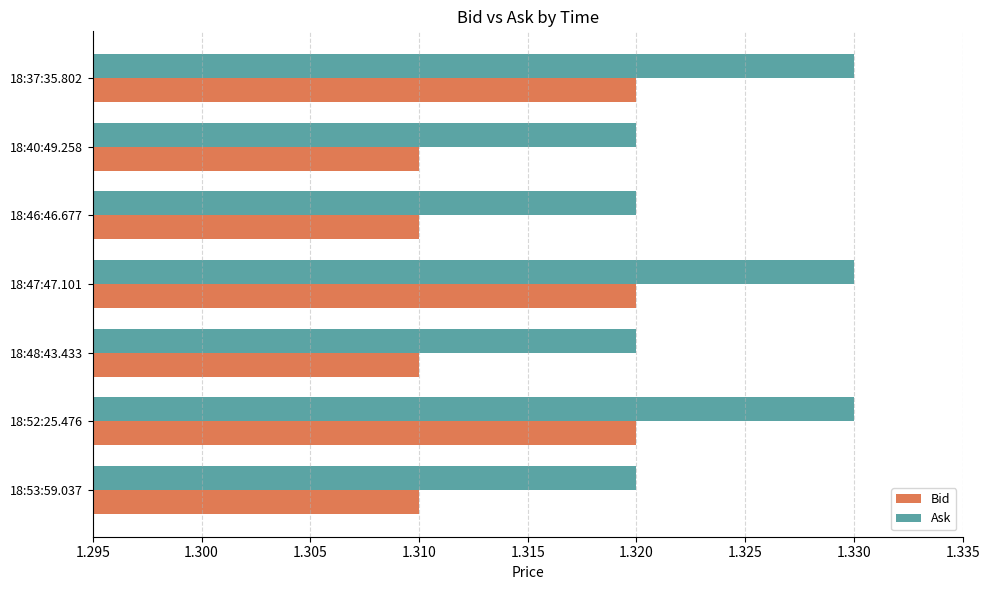

What is the sum of all Ask values?

9.3